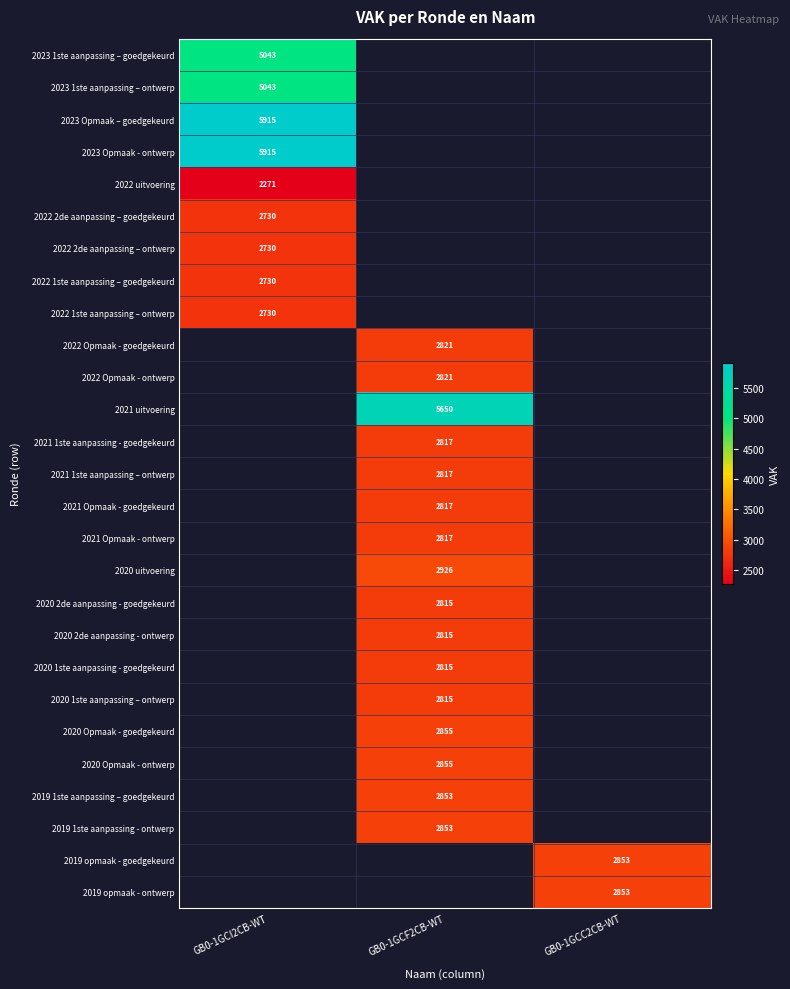

The 2021 1ste aanpassing – ontwerp series shows 4379 at GB0-1GCF2CB-WT. True or false?

False